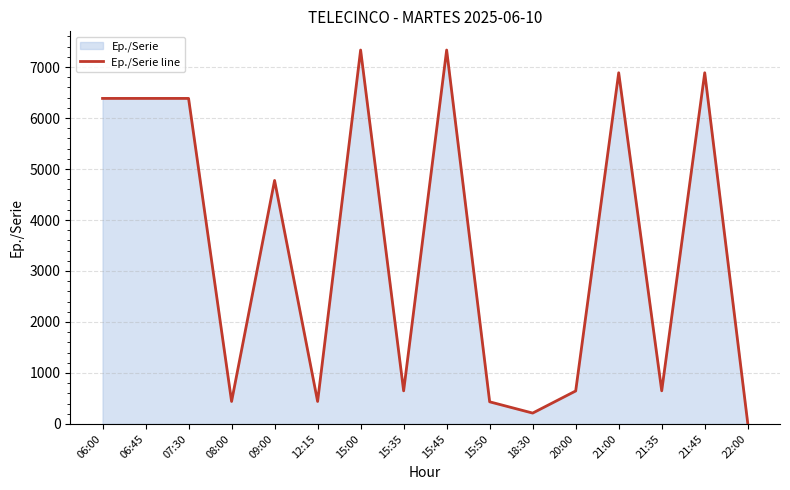

Reading left to right, list all the values displayed in this chart.

06:00=6385	06:45=6385	07:30=6385	08:00=441	09:00=4776	12:15=441	15:00=7334	15:35=649	15:45=7334	15:50=434	18:30=213	20:00=647	21:00=6888	21:35=650	21:45=6888	22:00=14